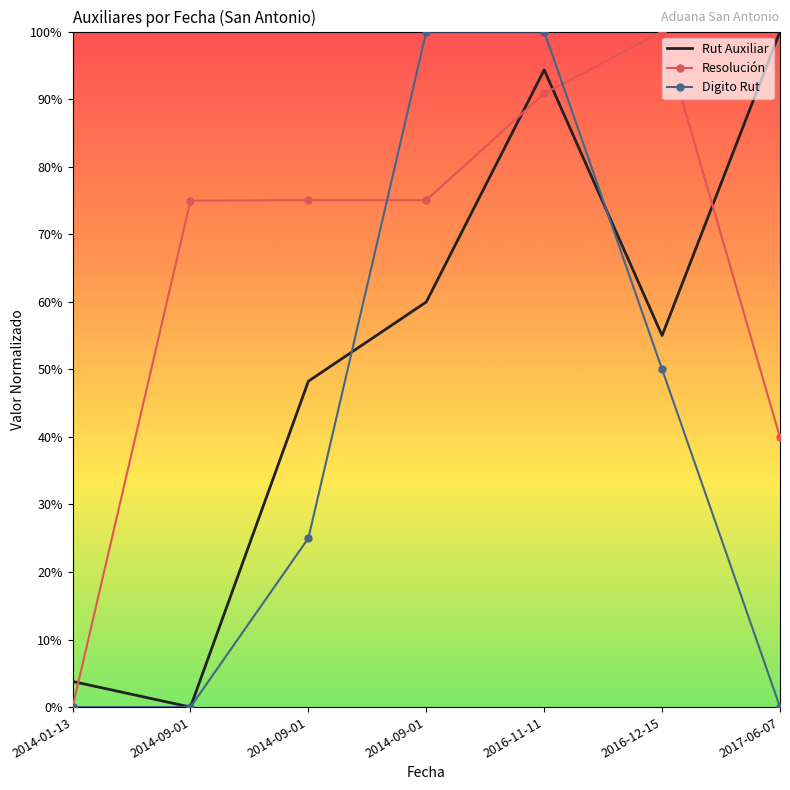

Rank the categories by Resolución value from highest to lowest.

2016-12-15, 2016-11-11, 2014-09-01, 2014-09-01, 2014-09-01, 2017-06-07, 2014-01-13